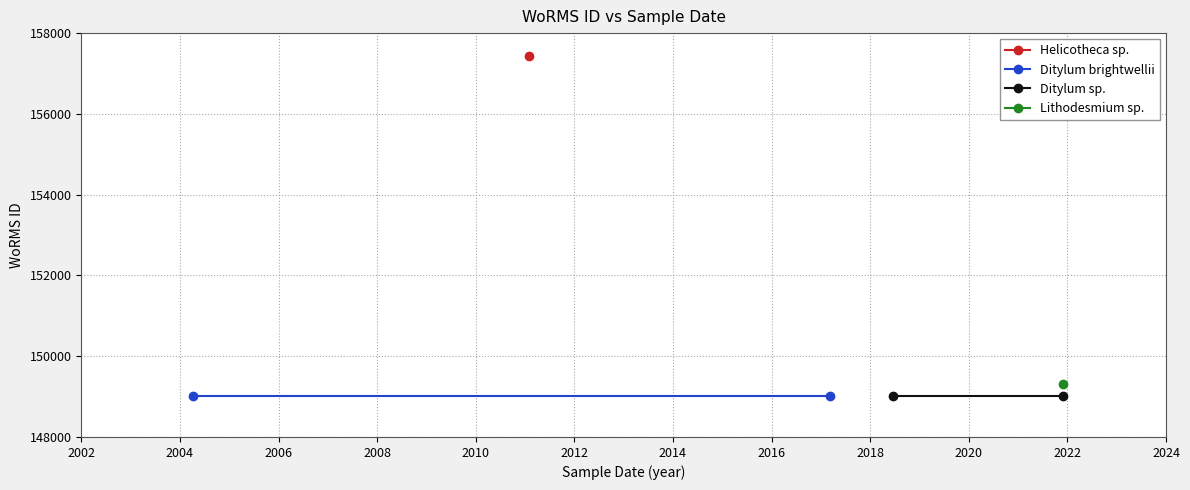

The Ditylum brightwellii series shows 81175 at 2002. True or false?

False